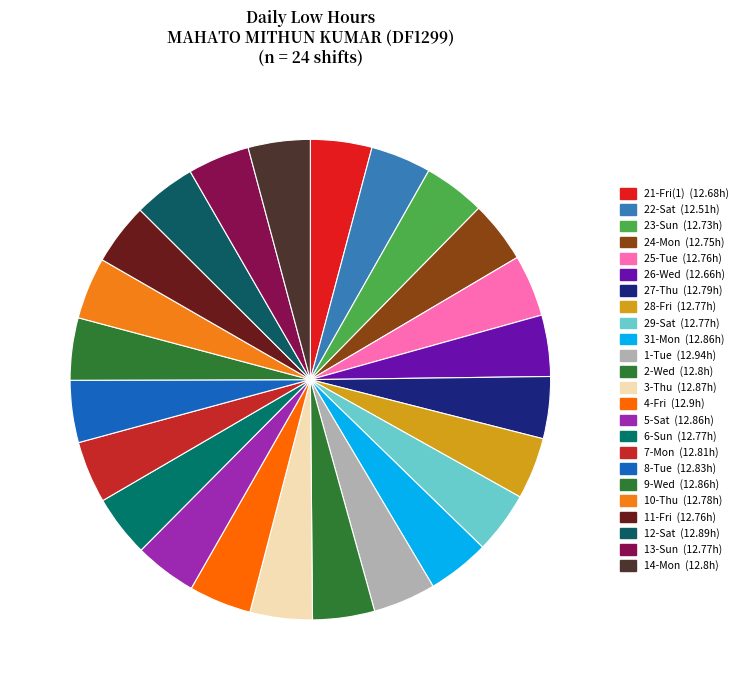

Is there a majority slice in this chart?

No